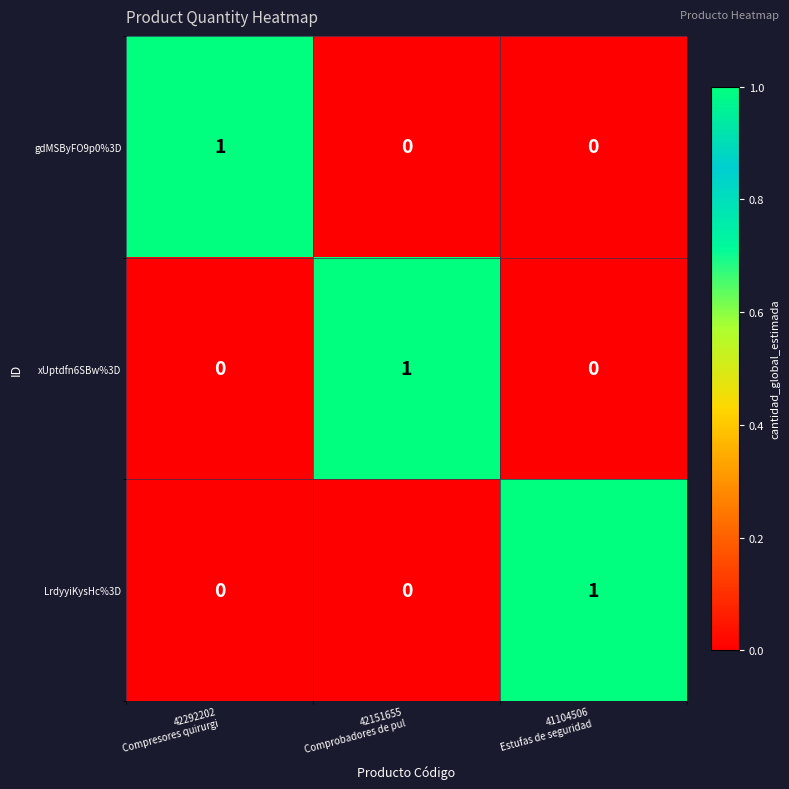

At how many categories does at least one series exceed 0?

3